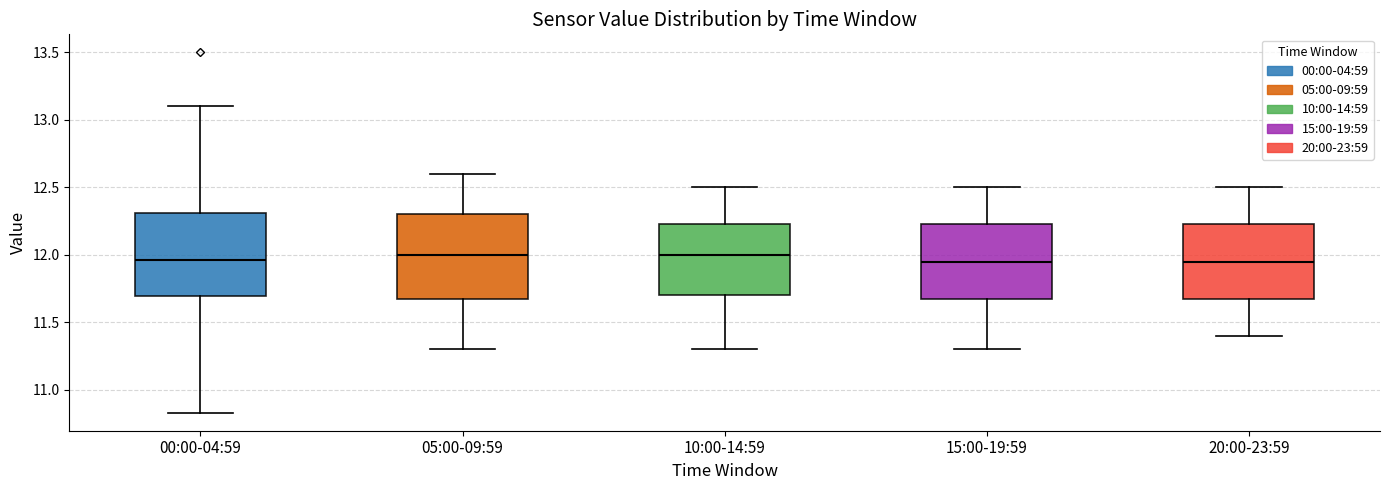

Reading left to right, transcribe this box plot: for each box, give where its median line is, the range the box spans, and where its two whiskers end, as read against the y-axis. The values are not printed on the chart, so give them approximately, as read against the axis.

00:00-04:59: median 11.95, box 11.70 to 12.30, whiskers 10.85 to 13.10
05:00-09:59: median 12.00, box 11.70 to 12.30, whiskers 11.30 to 12.60
10:00-14:59: median 12.00, box 11.70 to 12.25, whiskers 11.30 to 12.50
15:00-19:59: median 11.95, box 11.70 to 12.25, whiskers 11.30 to 12.50
20:00-23:59: median 11.95, box 11.70 to 12.25, whiskers 11.40 to 12.50